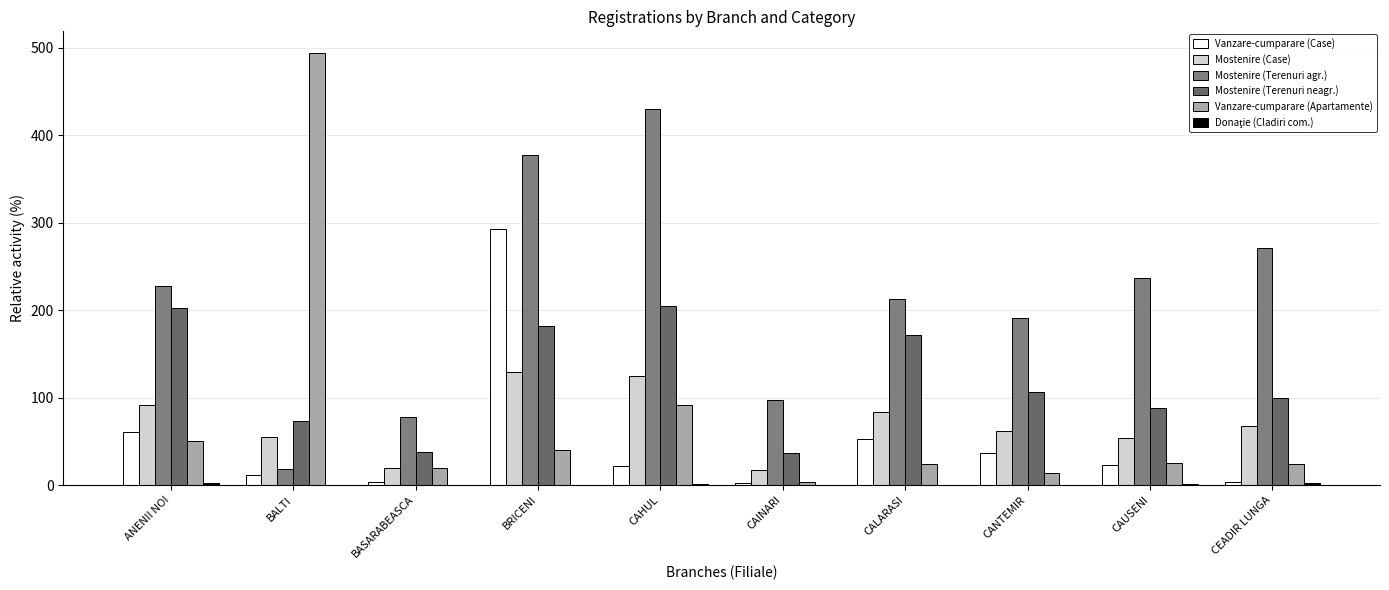

Are the bars horizontal?

No